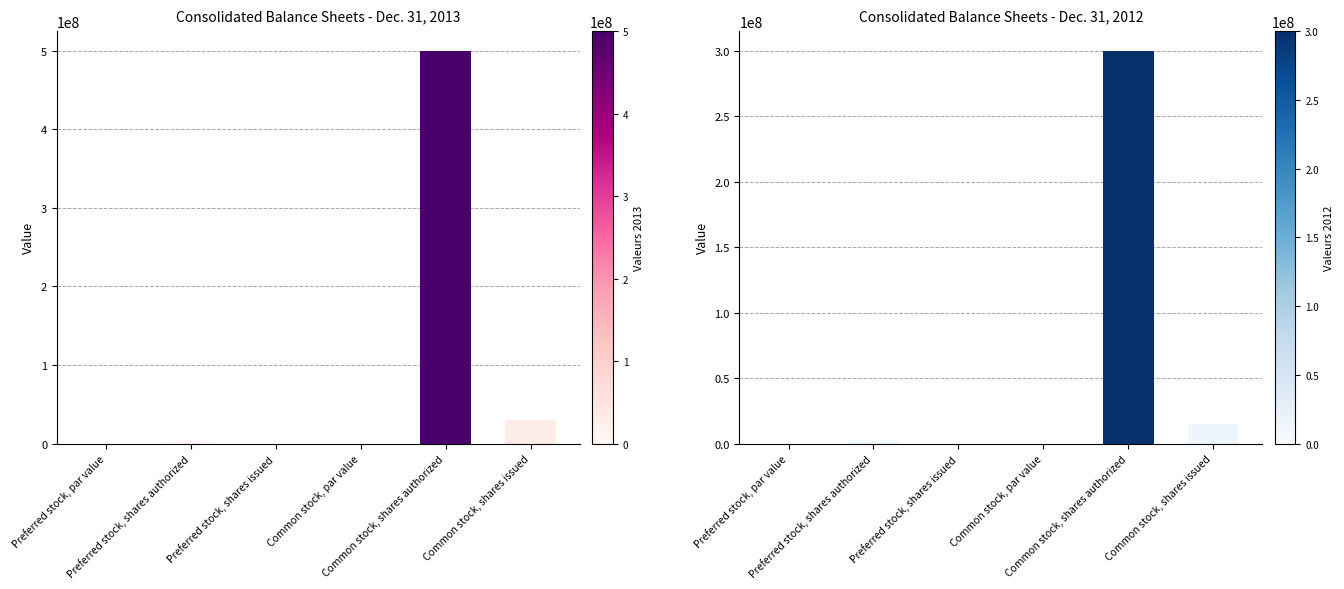

Are the bars horizontal?

No